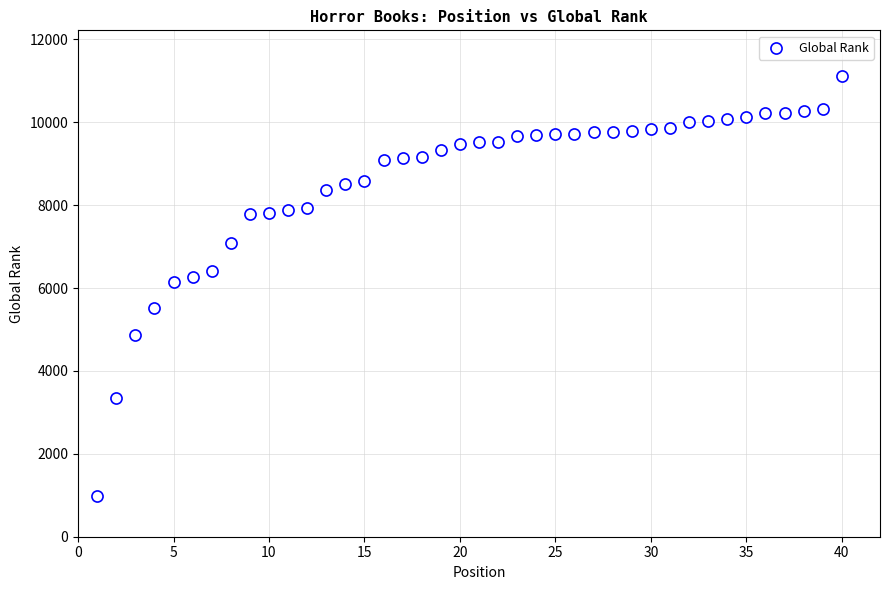

What is the range of X values (max minus min)?

39